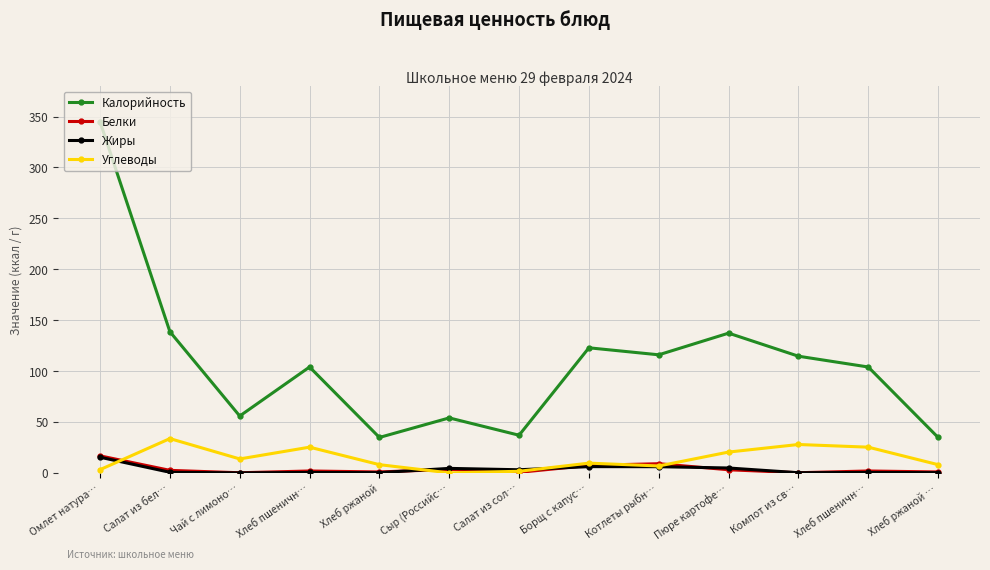

Reading right to left, transcribe all the data shown in this chart.

Калорийность: 34.8	104.0	114.6	137.2	116.0	122.9	37.0	54.0	34.8	104.0	55.9	138.7	344.8
Белки: 0.9	1.9	0.2	3.1	9.0	7.3	0.5	3.5	0.9	1.9	0.1	2.5	16.7
Жиры: 0.2	0.4	0.2	4.8	6.1	6.1	3.1	4.4	0.2	0.4	0.0	0.6	15.4
Углеводы: 8.1	25.3	27.9	20.4	6.8	9.6	1.6	0.0	8.1	25.3	13.7	33.7	3.2